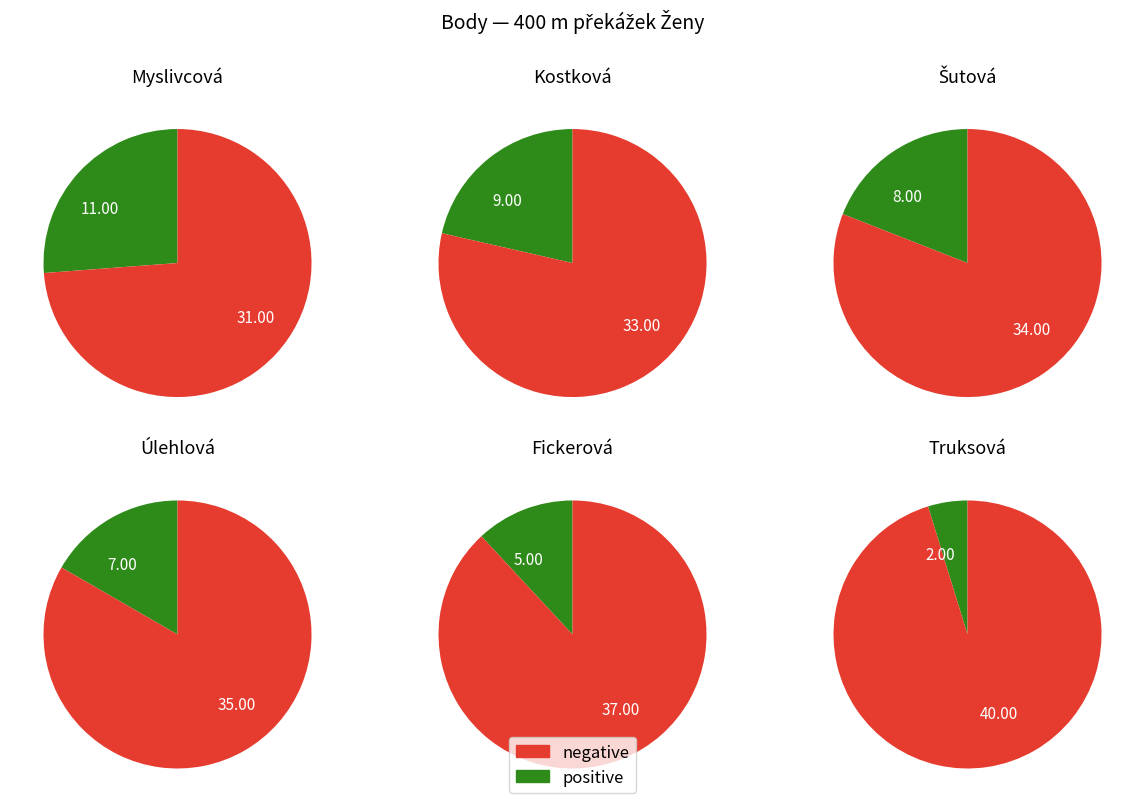

To the nearest percent, what percentage of the pie is Úlehlová Klára?

17%